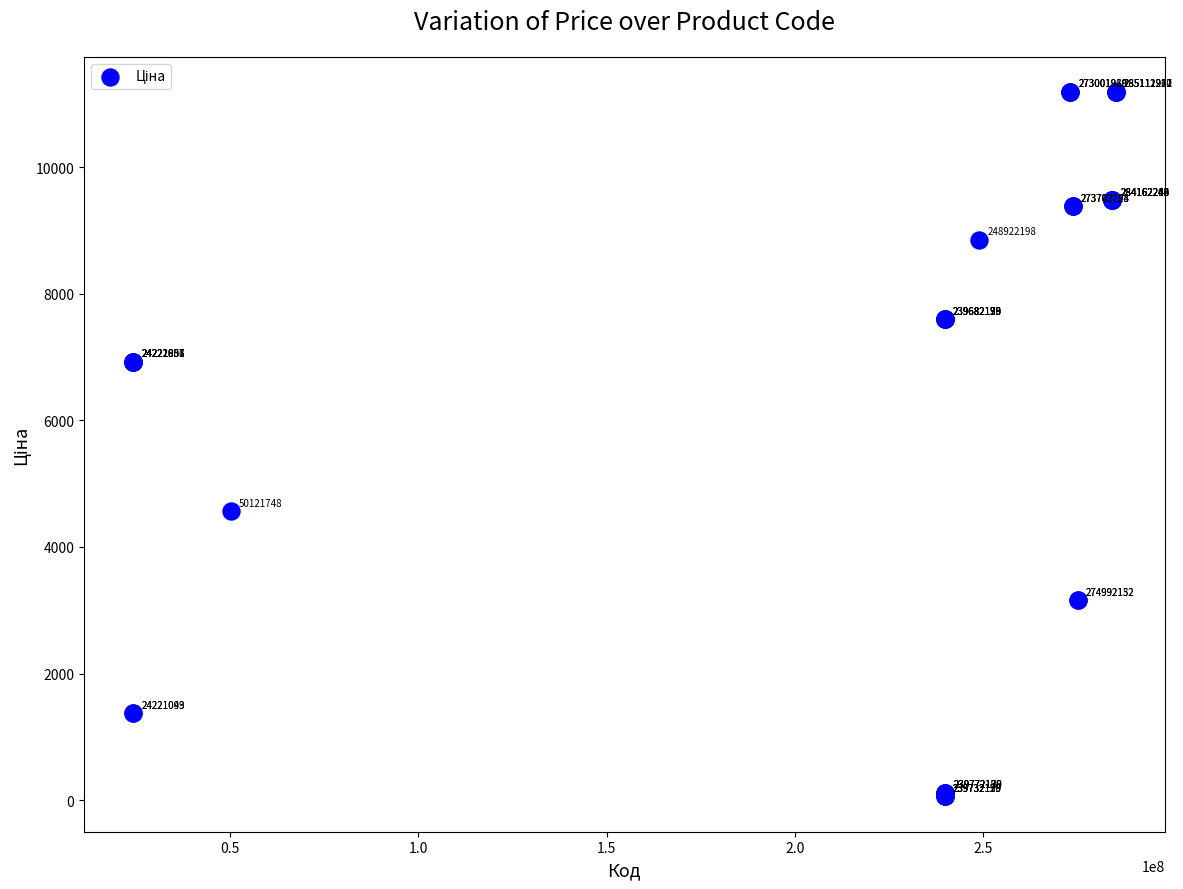

What Y value in the scatter plot is closest to 5622?

4561.9